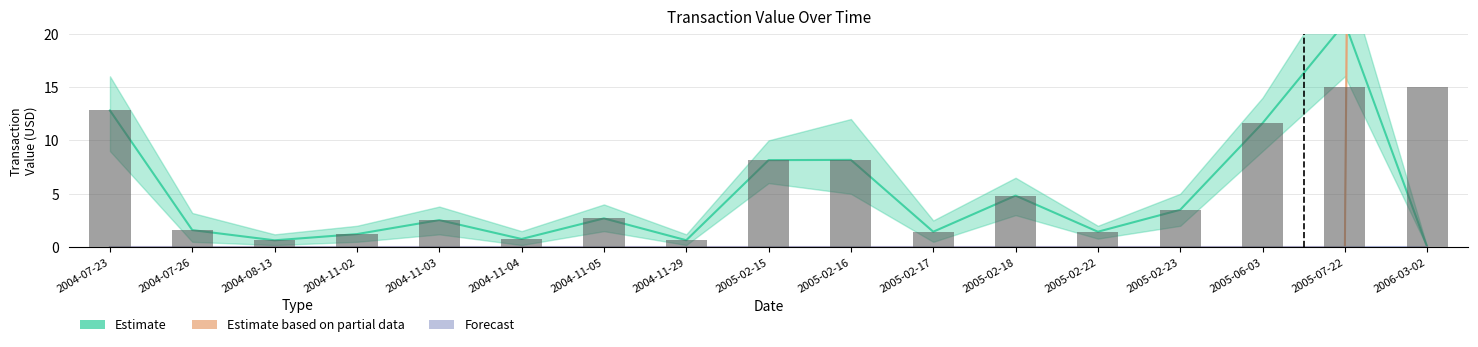

At which label does Estimate reach its minimum?

2006-03-02